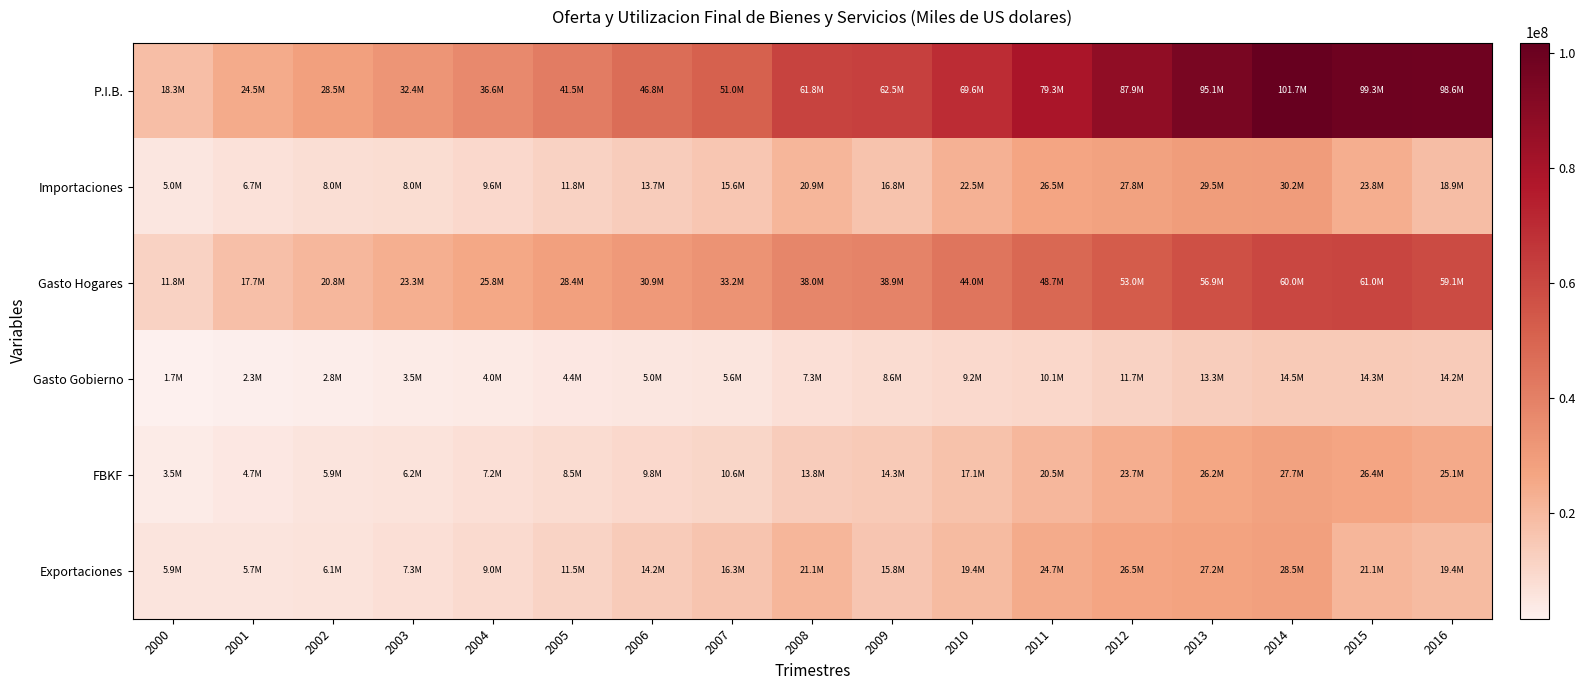

What is the smallest value displayed?

1712862